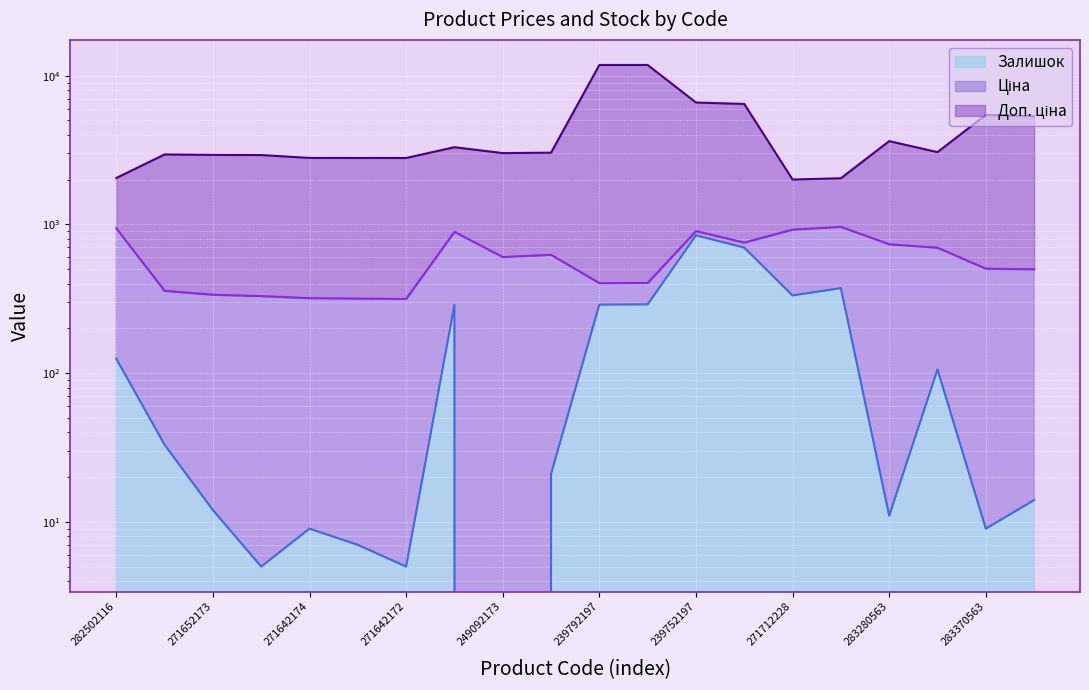

At which category is the sum across all series the highest?

239792196